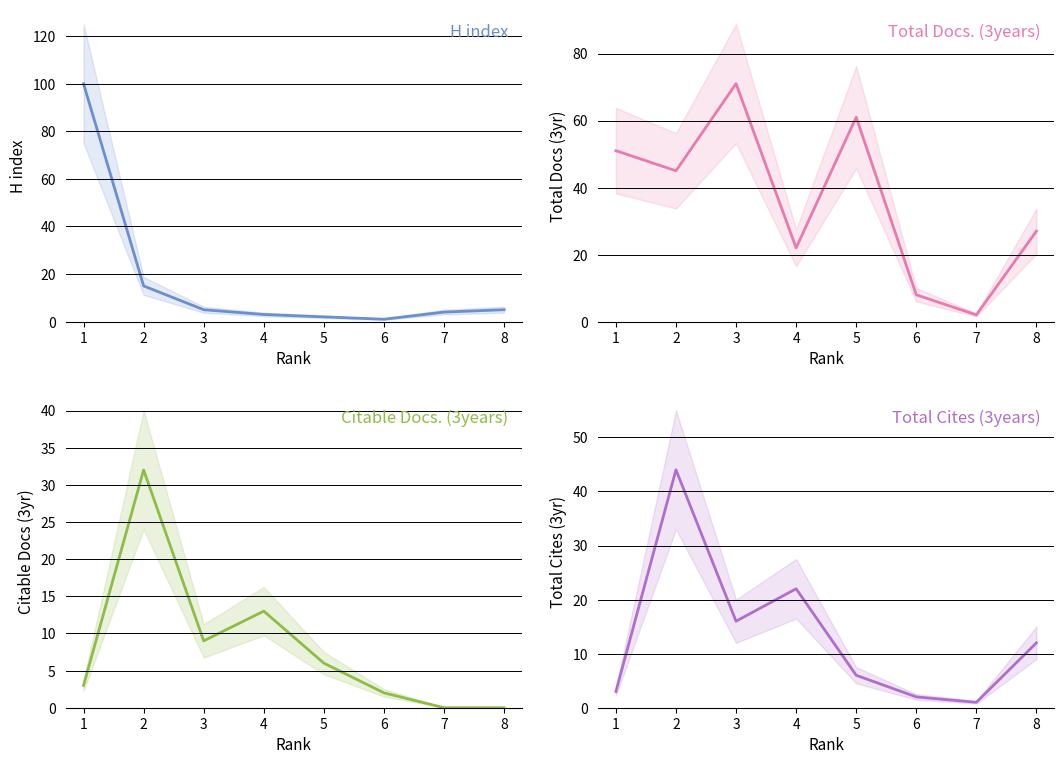

What is the highest value of the Total Docs. (3years) series?

71